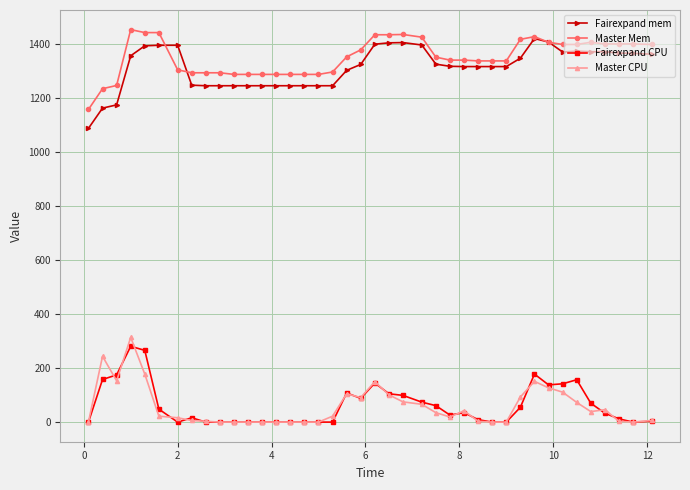

How many series are shown in this chart?

4